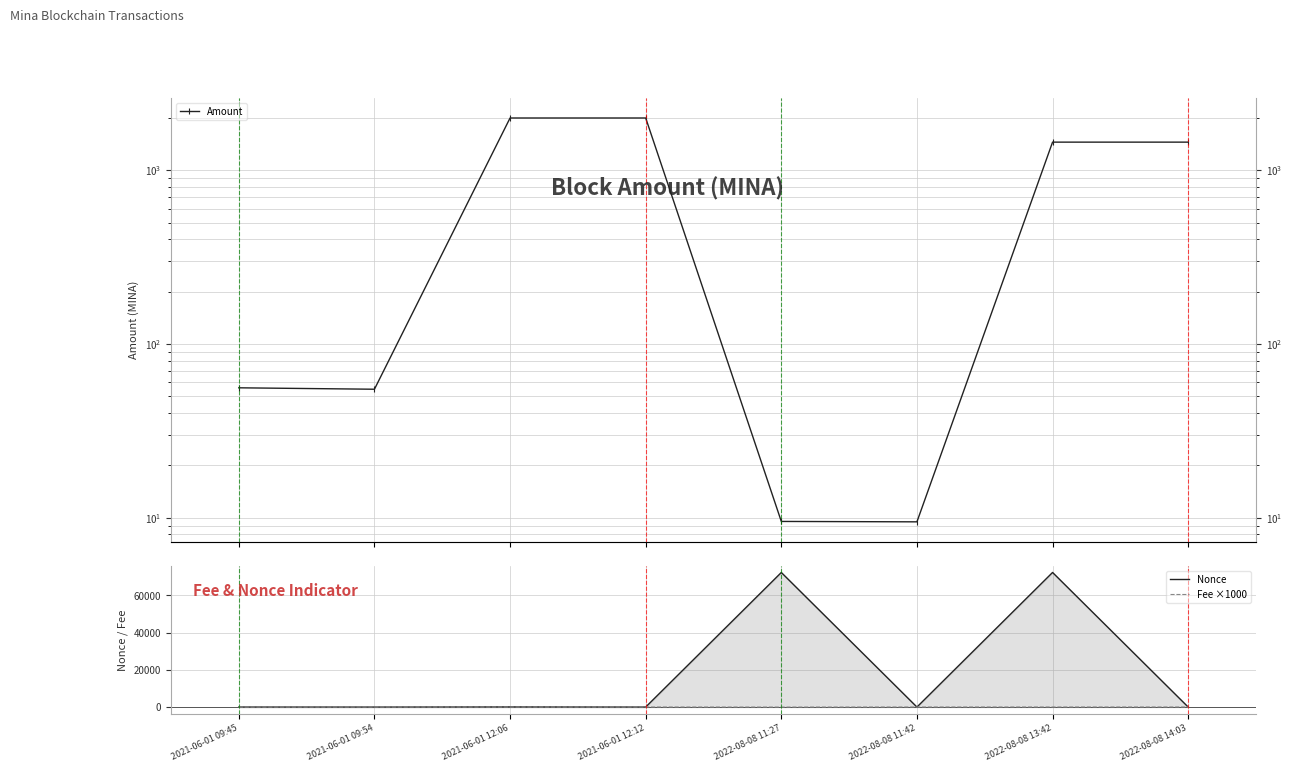

Rank the series at 2021-06-01 12:06 from lowest to highest value.

Fee ×1000, Nonce, Amount